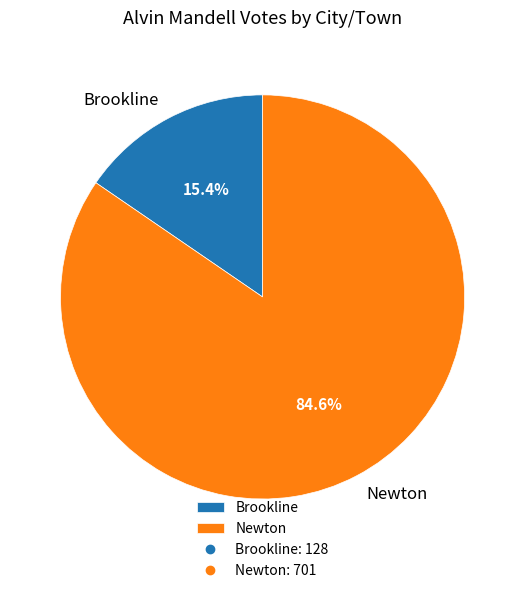

Count the number of slices in the pie.

2